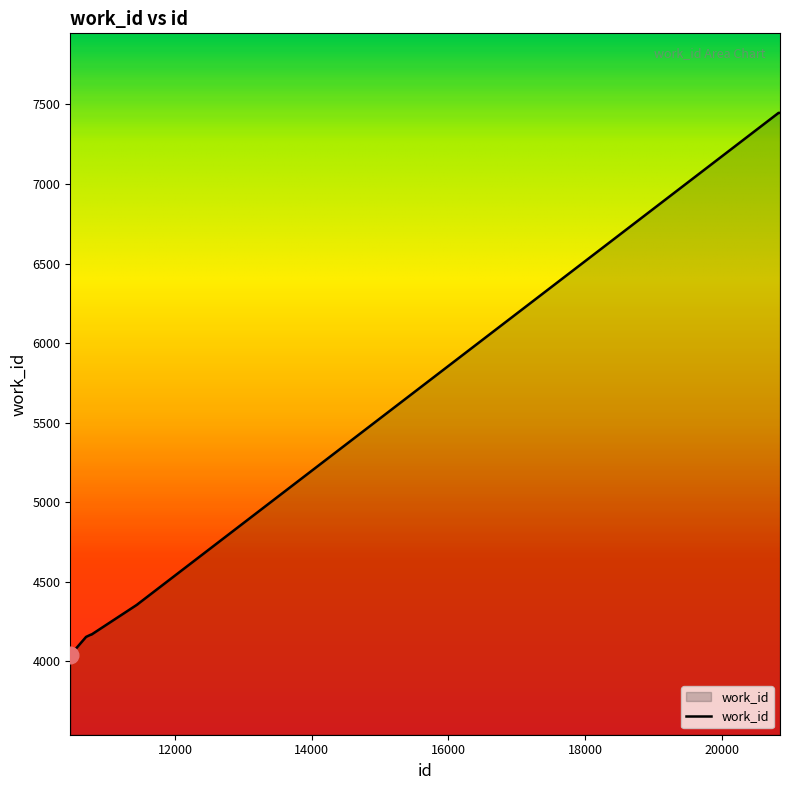

What is the greatest value displayed?

7447